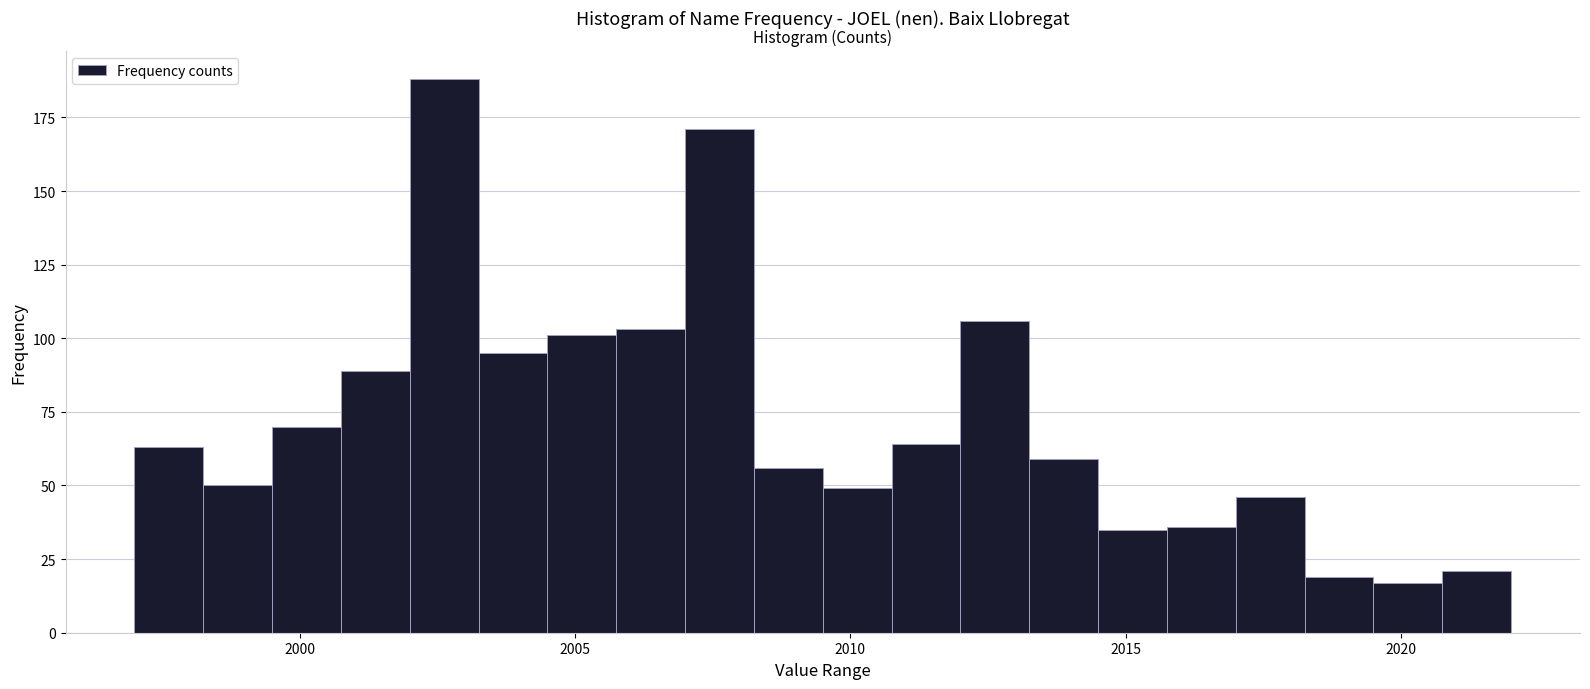

Read against the x-axis, roughly where is the centre of the tallest bar?

2002.5